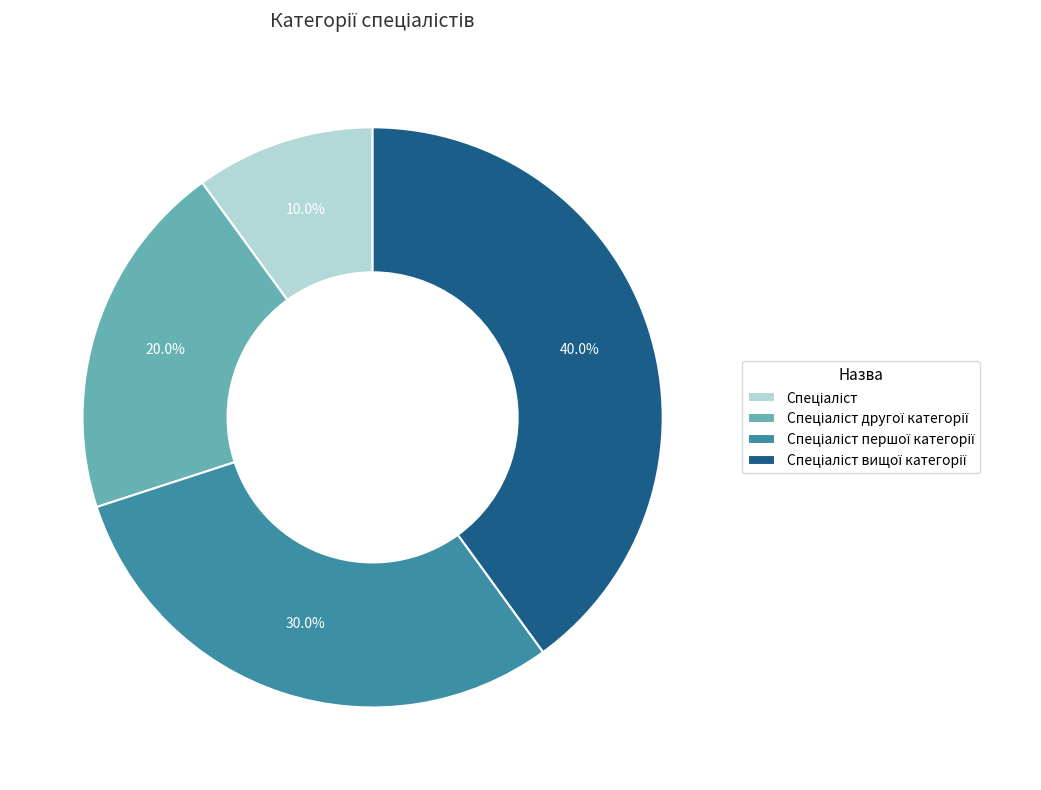

Is there any slice that represents more than half of the pie?

No